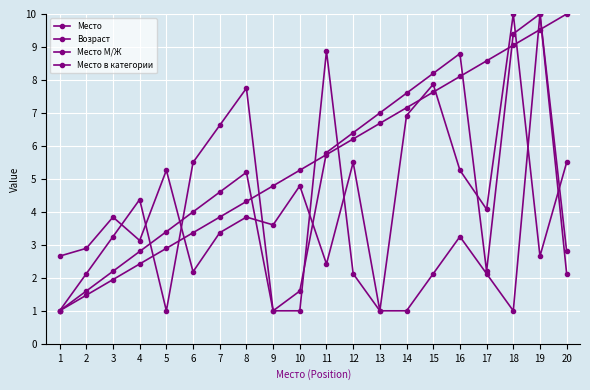

What is the difference between the second highest and minimum values in the Место в категории series?

7.9